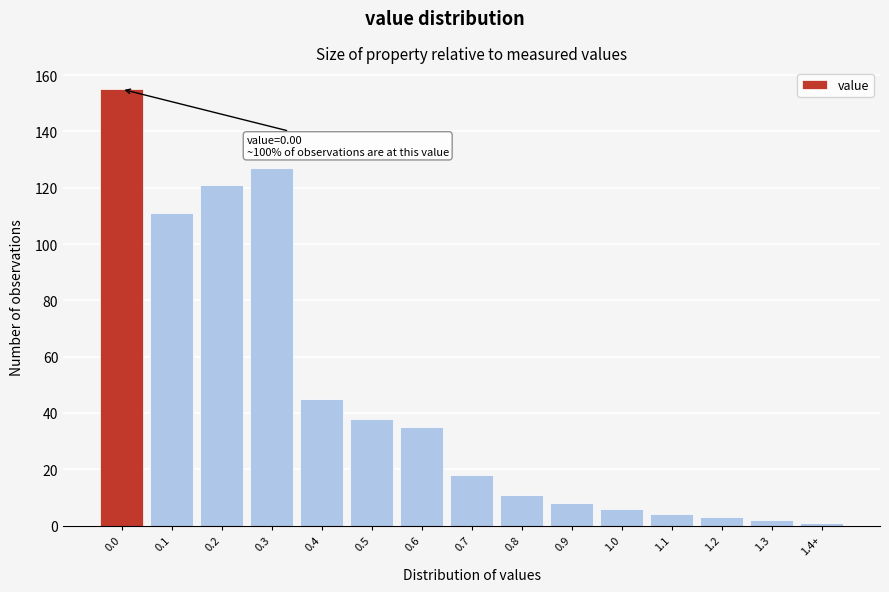

Reading right to left, list all the values displayed in this chart.

1	2	3	4	6	8	11	18	35	38	45	127	121	111	155